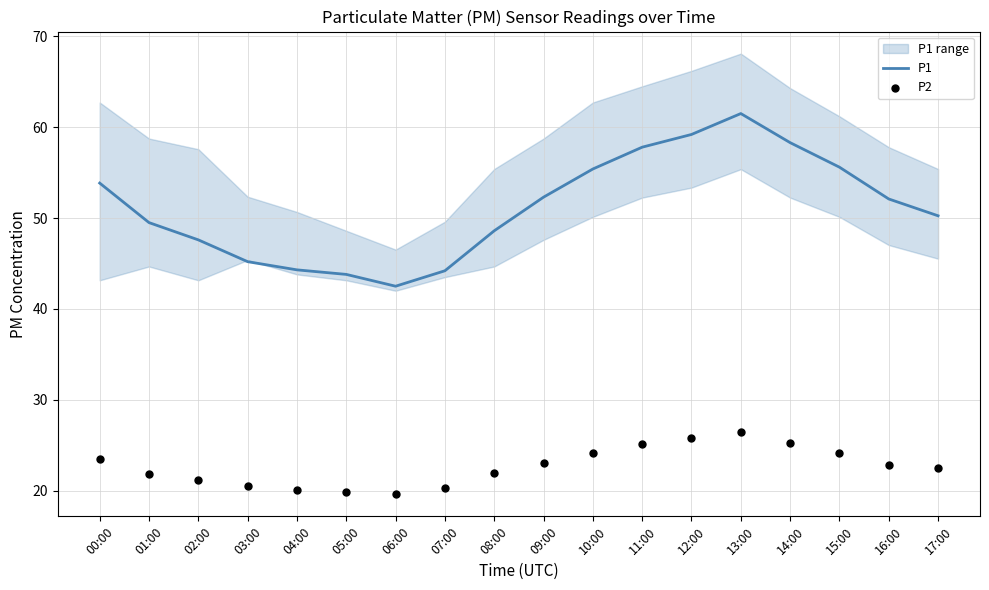

What are all the series names shown in the legend?

P1, P2